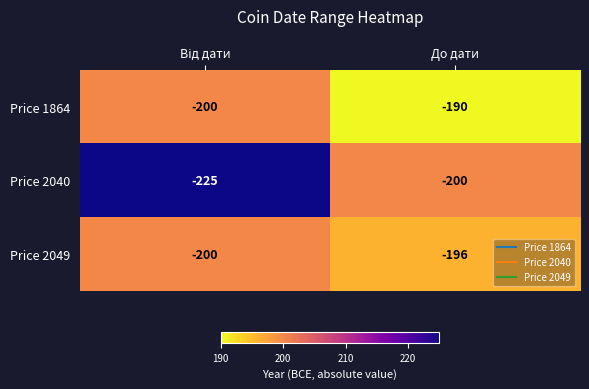

What is the total value across all series at До дати?

-586